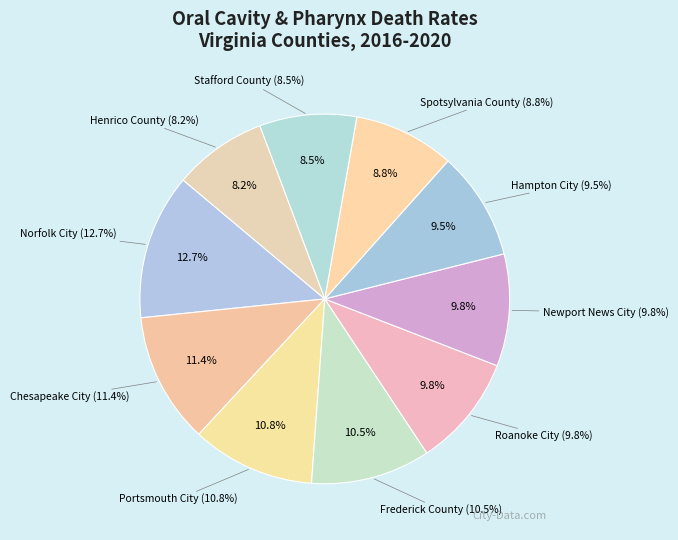

To the nearest percent, what is the difference between the largest and smallest slice percentages?

5%